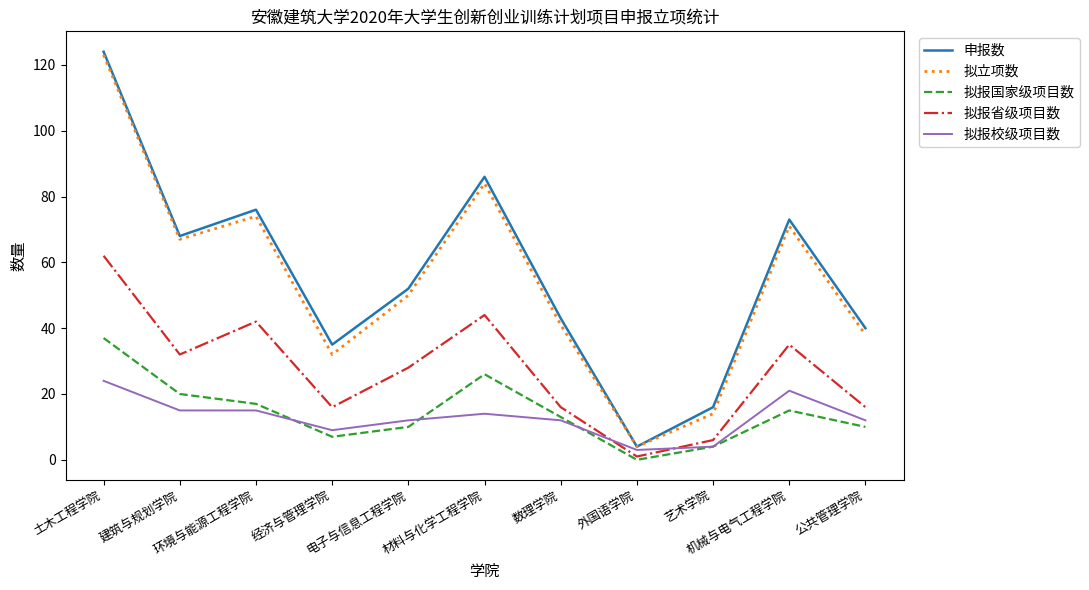

Reading left to right, transcribe all the data shown in this chart.

申报数: 124	68	76	35	52	86	43	4	16	73	40
拟立项数: 123	67	74	32	50	84	41	4	14	71	38
拟报国家级项目数: 37	20	17	7	10	26	13	0	4	15	10
拟报省级项目数: 62	32	42	16	28	44	16	1	6	35	16
拟报校级项目数: 24	15	15	9	12	14	12	3	4	21	12